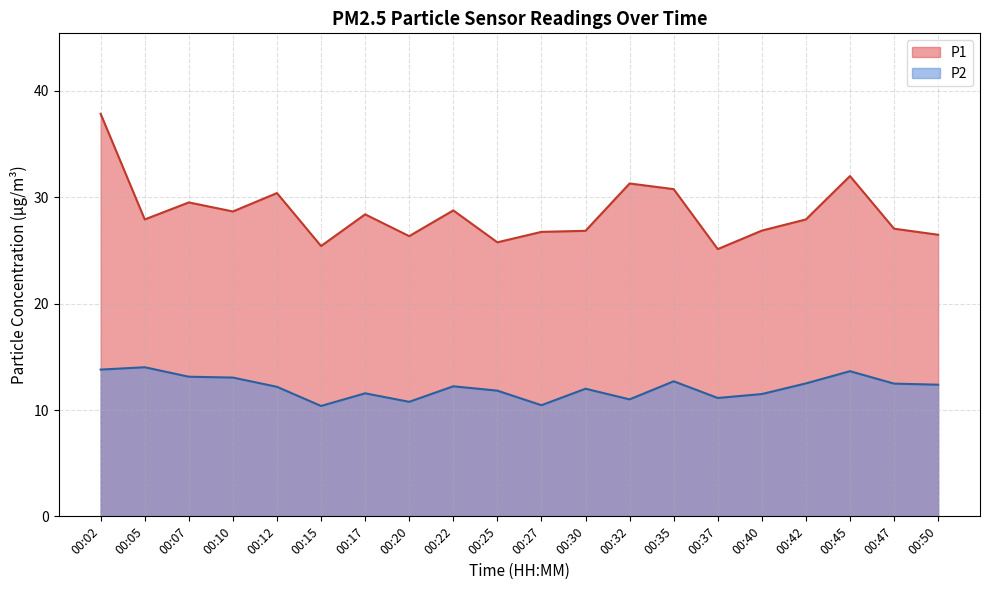

What are all the series names shown in the legend?

P1, P2